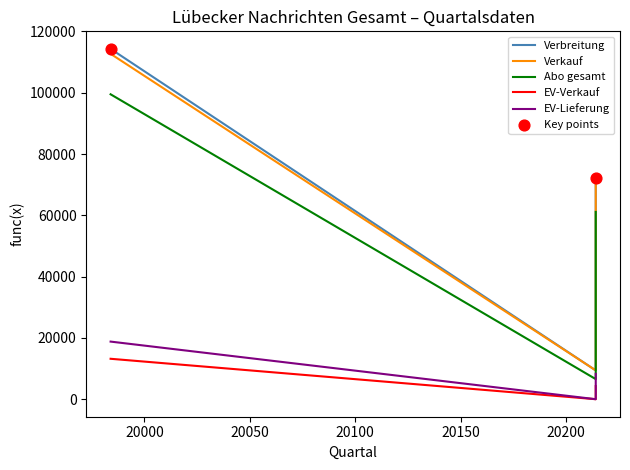

Which series has the largest total across all categories?

Verbreitung